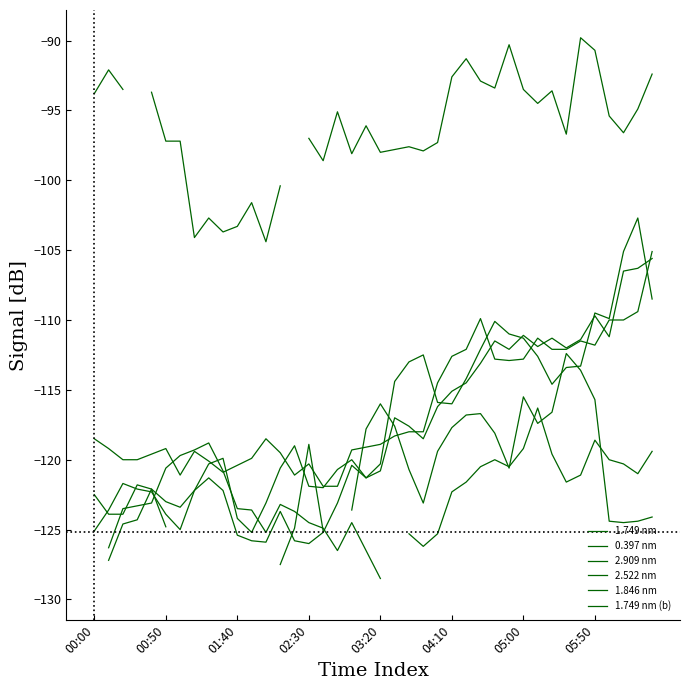

How many values in the 0.397 nm series are below -95?

22